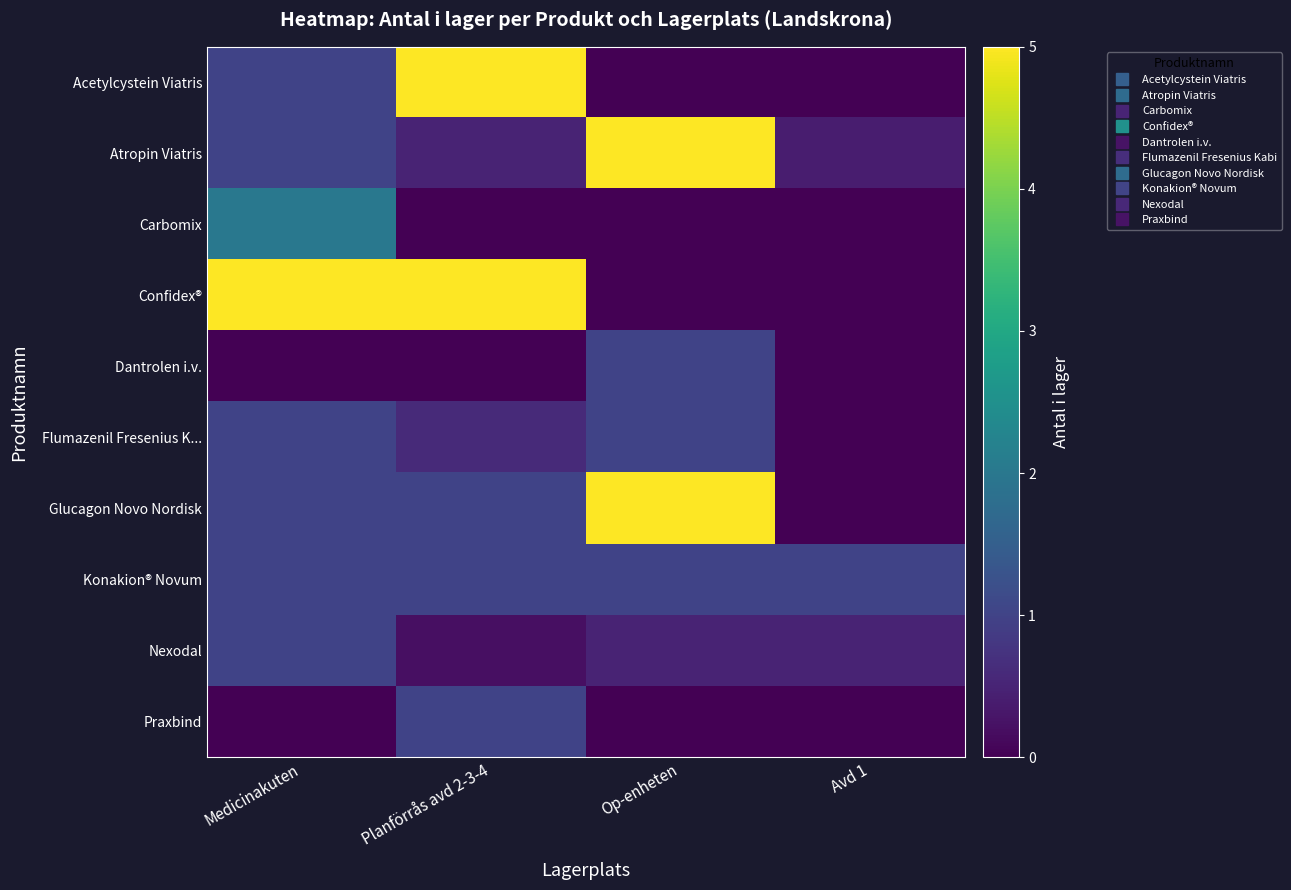

What is the difference between the highest and lowest values at Planförrås avd 2-3-4?

5.0